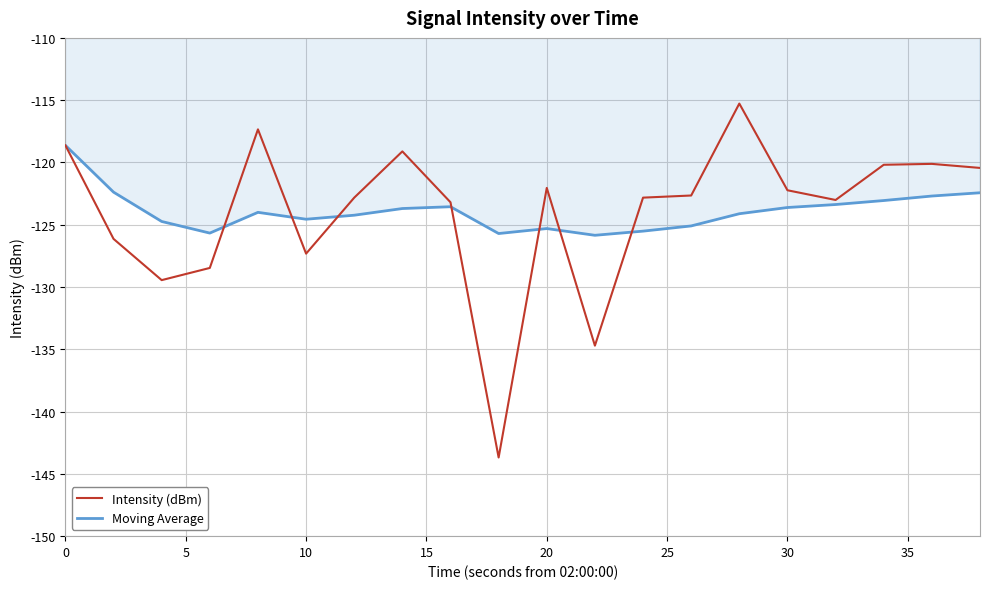

What is the highest value of the Intensity (dBm) series?

-115.3